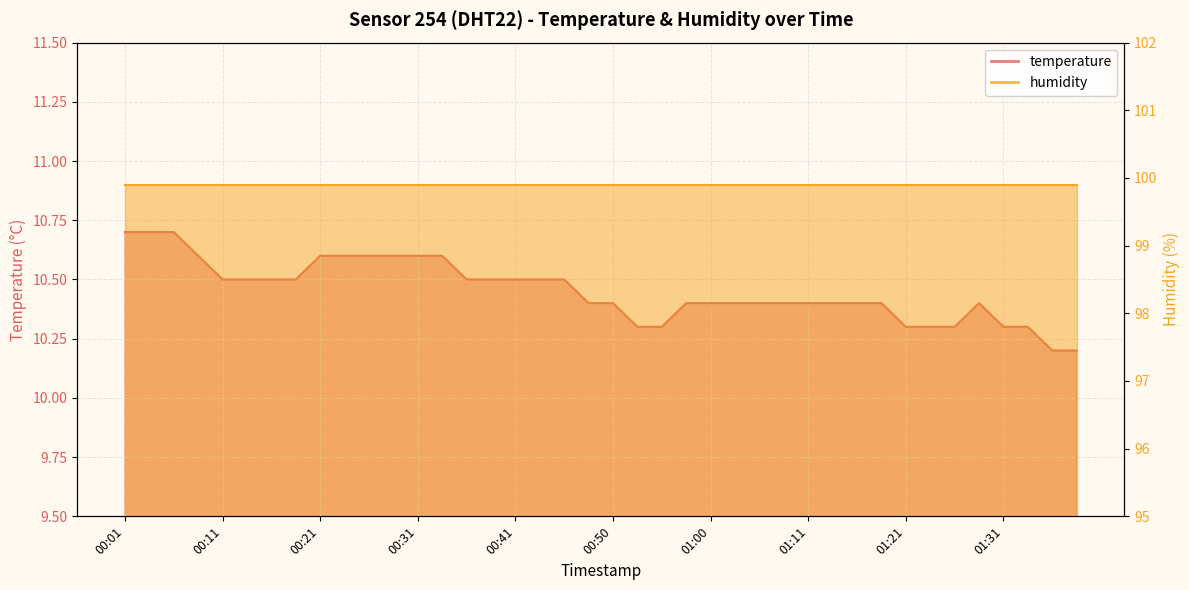

Rank the categories by value from highest to lowest.

00:01, 00:03, 00:06, 00:08, 00:21, 00:23, 00:26, 00:28, 00:31, 00:33, 00:11, 00:13, 00:16, 00:18, 00:36, 00:38, 00:41, 00:43, 00:45, 00:48, 00:50, 00:58, 01:00, 01:03, 01:05, 01:08, 01:11, 01:13, 01:16, 01:18, 01:28, 00:53, 00:55, 01:21, 01:23, 01:26, 01:31, 01:33, 01:36, 01:38